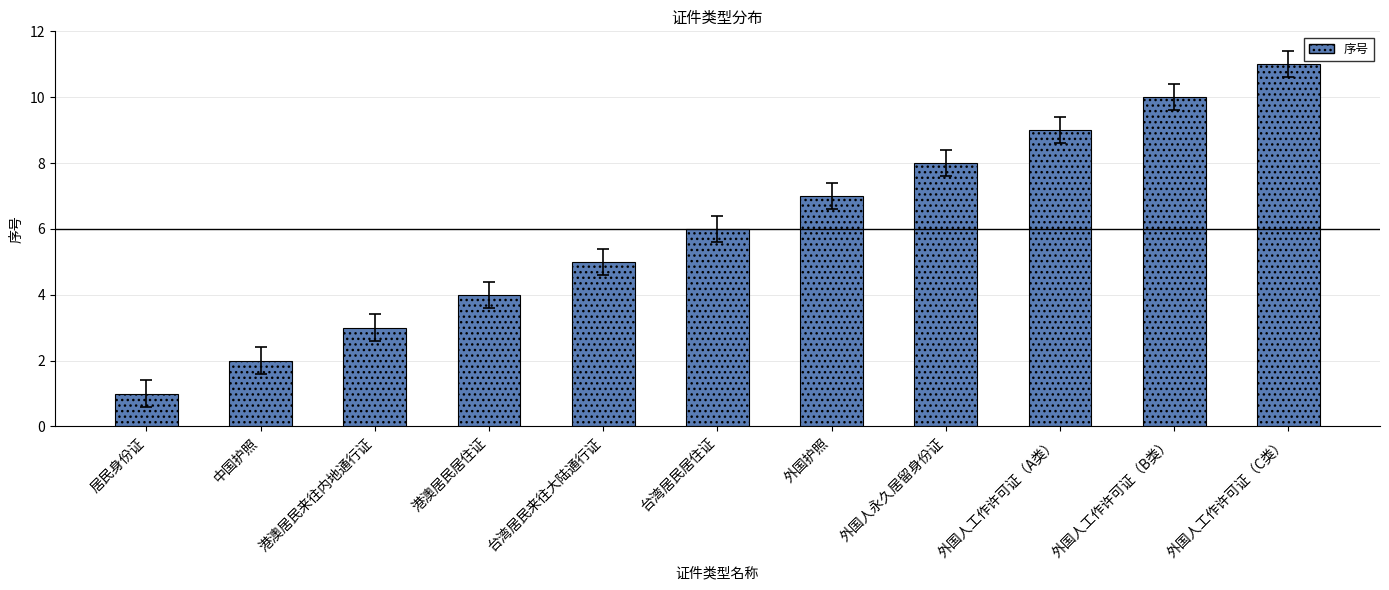

What is the value of the 6th bar from the left?

6